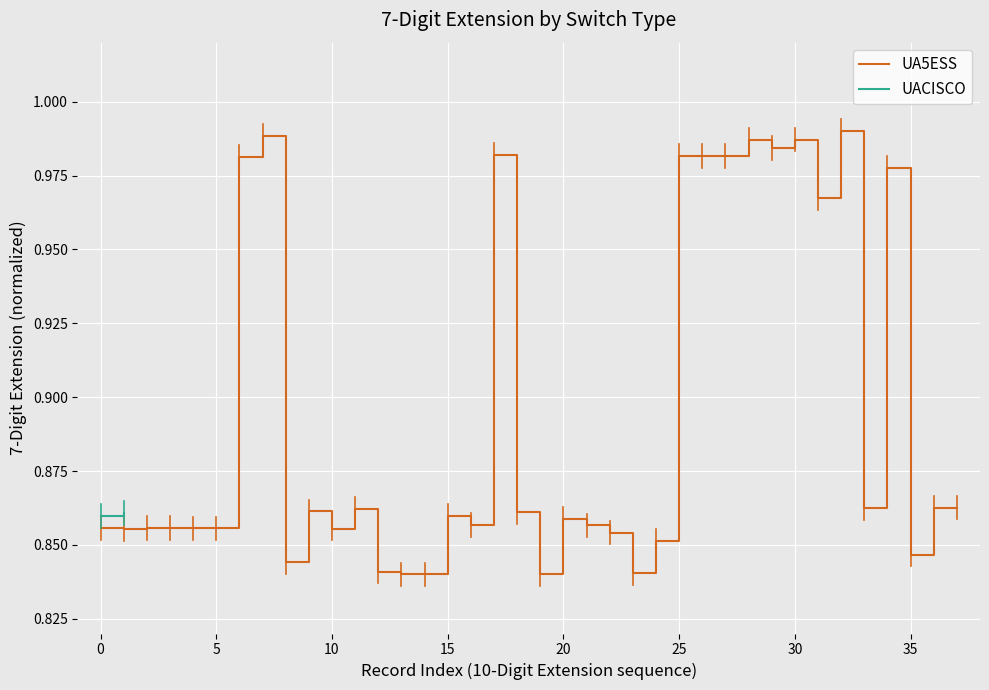

Read the value at 17.

1.0